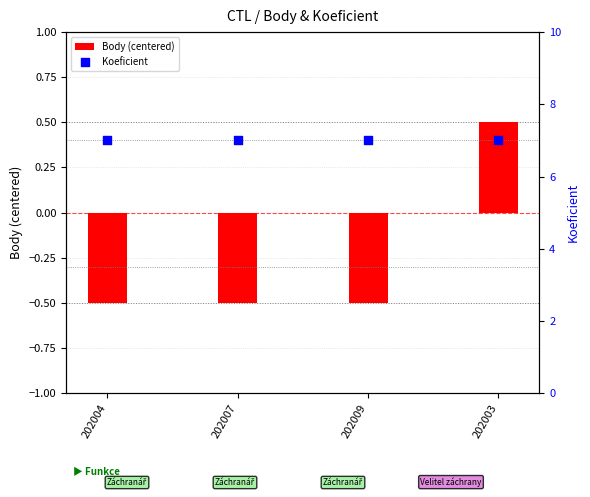

Which series contains the highest Y value?

Koeficient